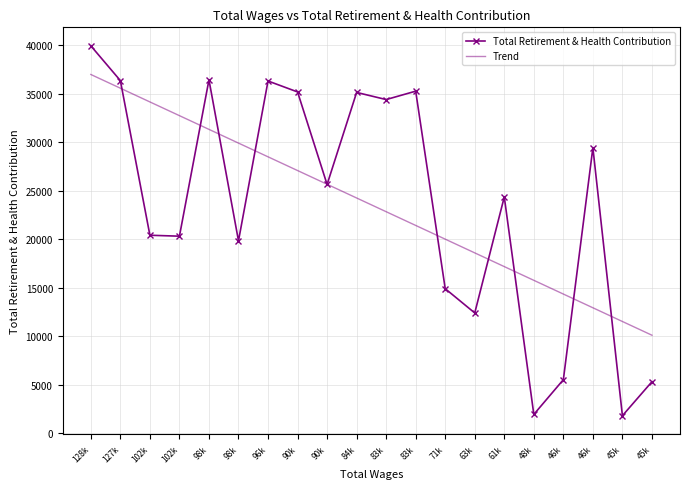

What are all the series names shown in the legend?

Total Retirement & Health Contribution, Trend